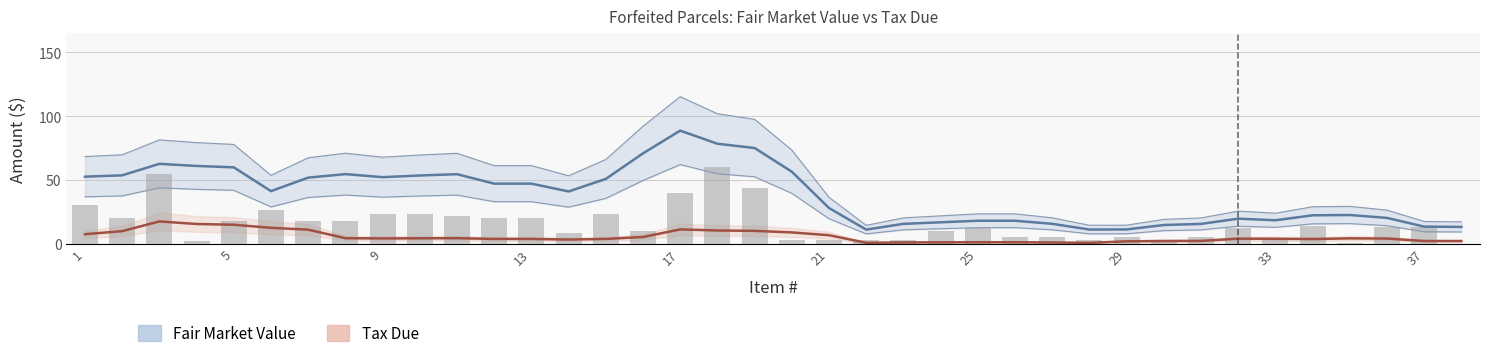

Is it true that Fair Market Value equals 32.7 at 9?

False